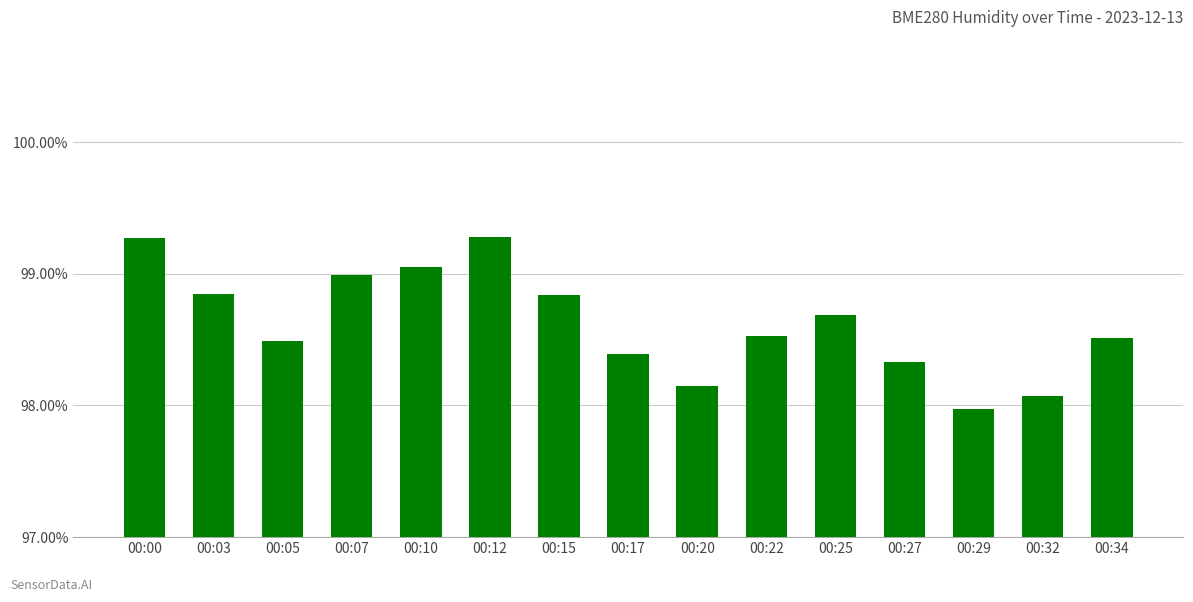

What is the change in value from 00:00 to 00:25?

-0.6